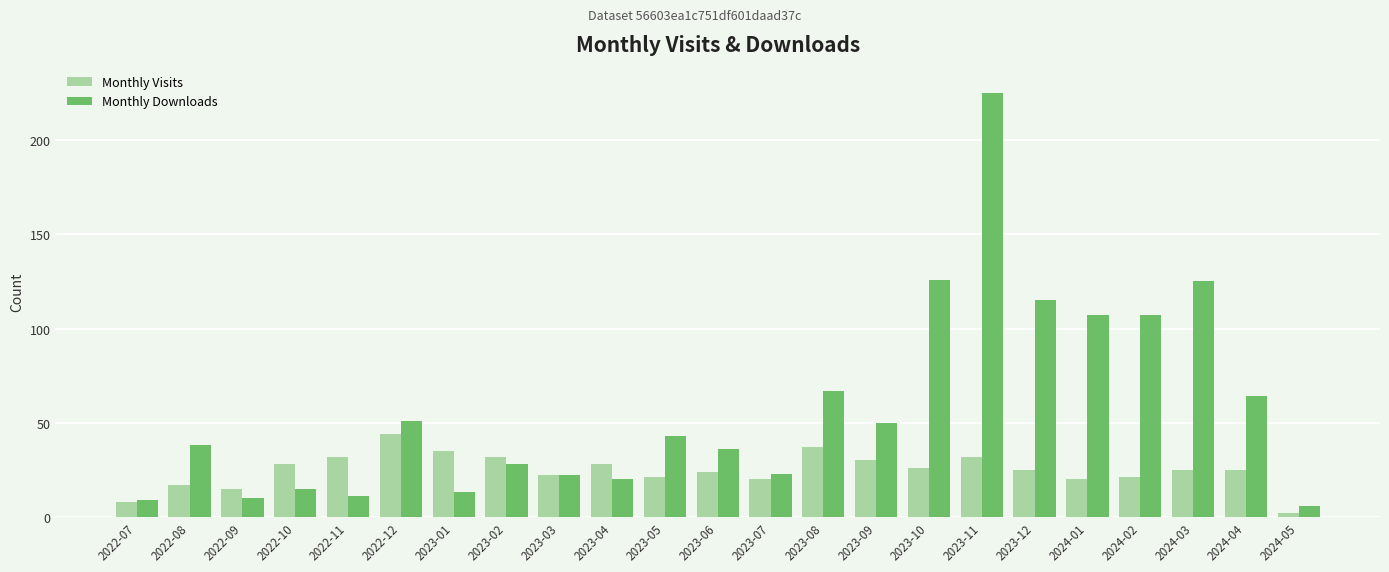

What is the label of the 4th bar from the right?

2024-02